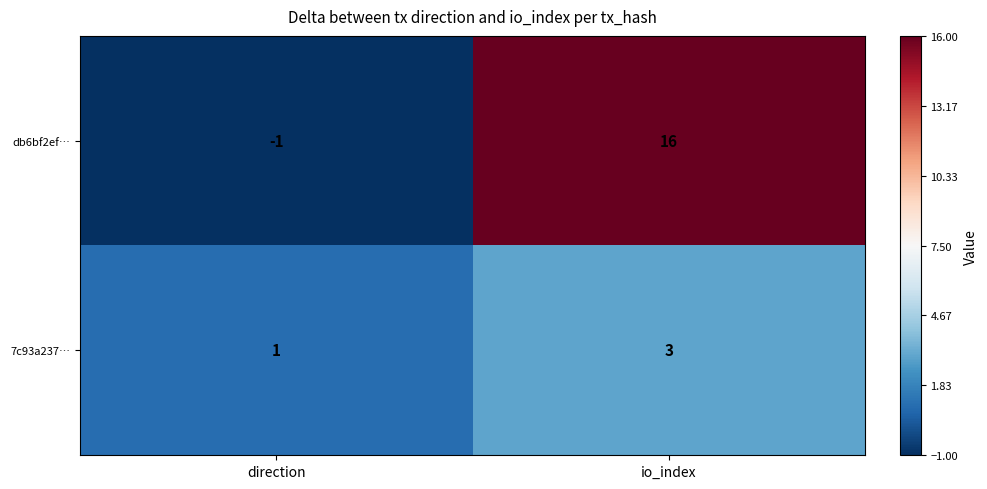

What is the difference between the maximum and minimum values in the db6bf2ef… series?

17